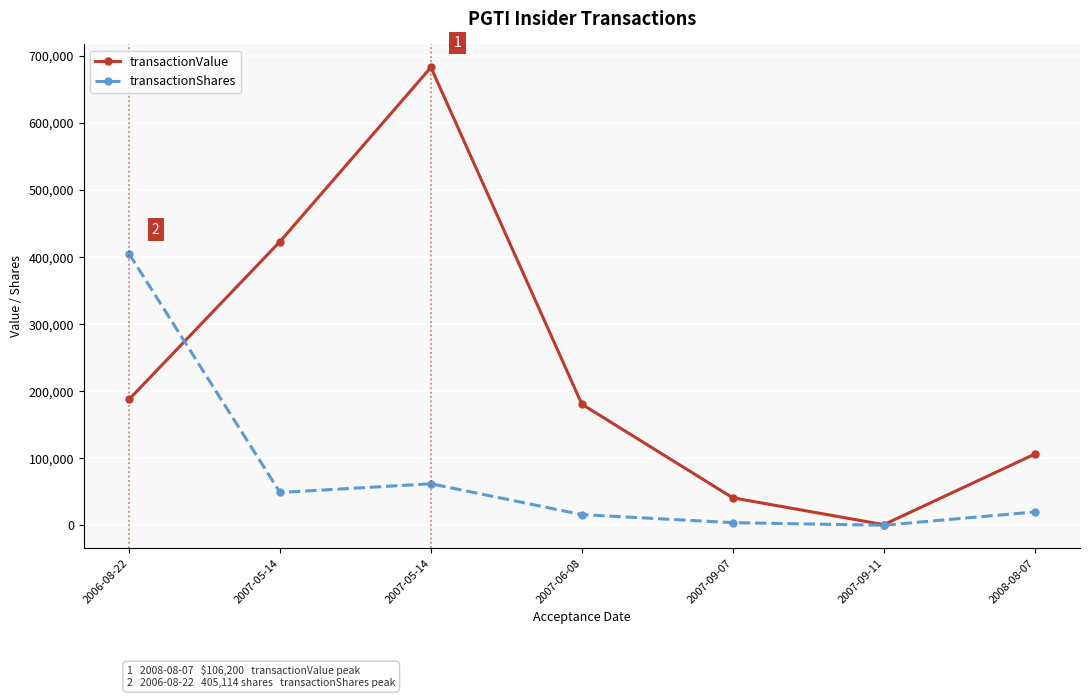

Is this an area chart (filled region under the line)?

No